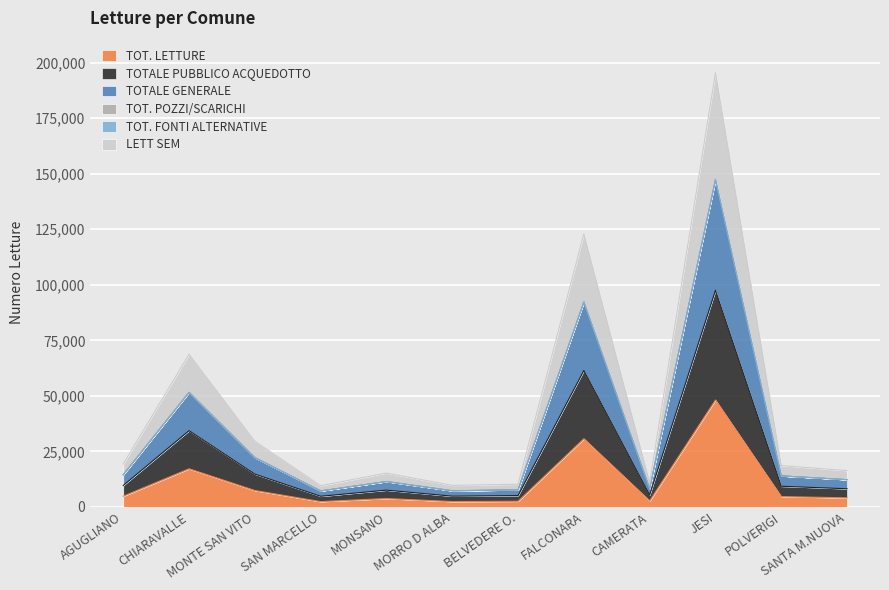

Between MONSANO and MORRO D ALBA, which is larger?

MONSANO